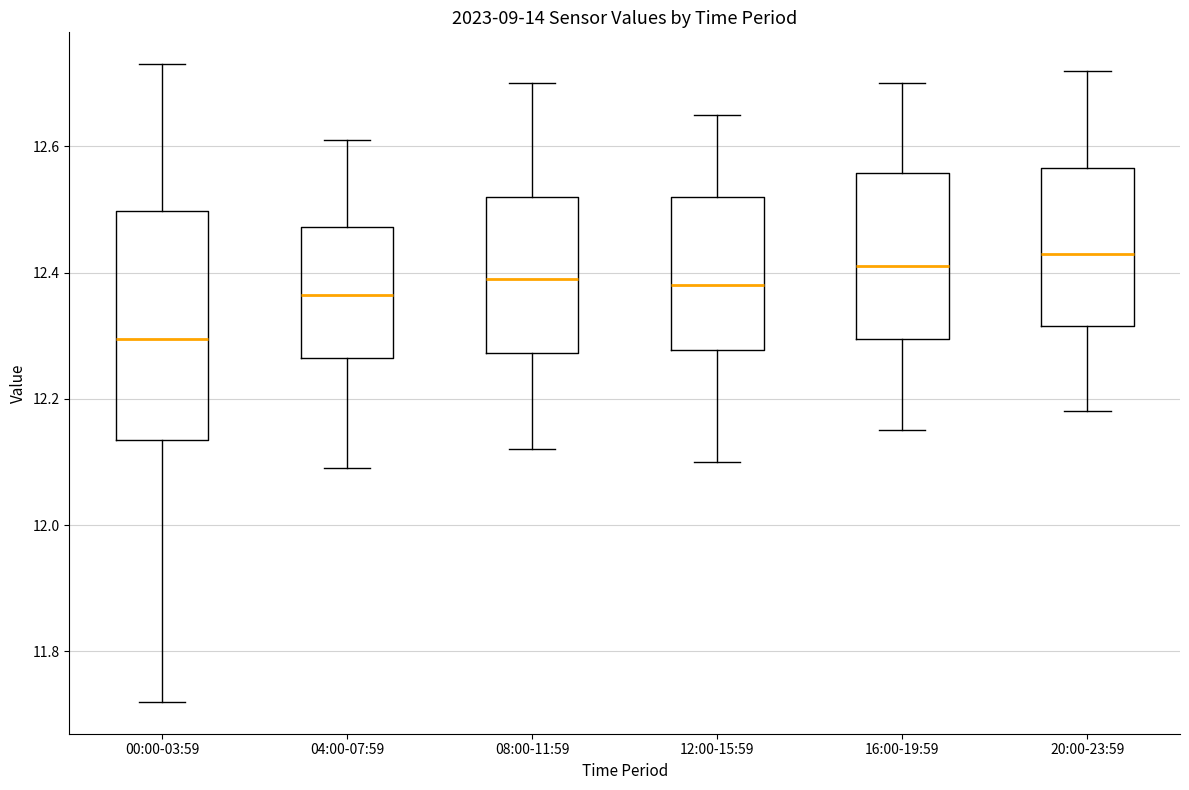

Comparing the boxes themselves (not the whiskers), which one is the tallest?

00:00-03:59